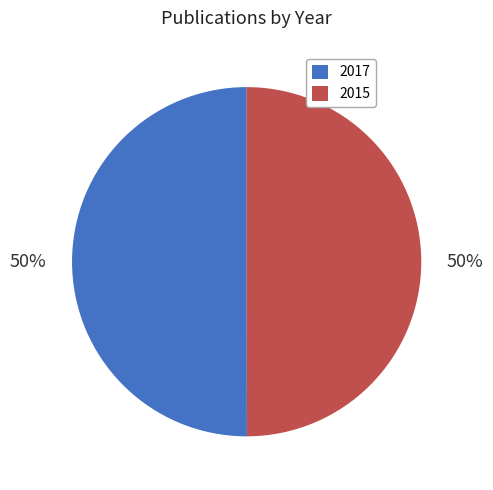

What percentage is the 2017 slice, to the nearest percent?

50%